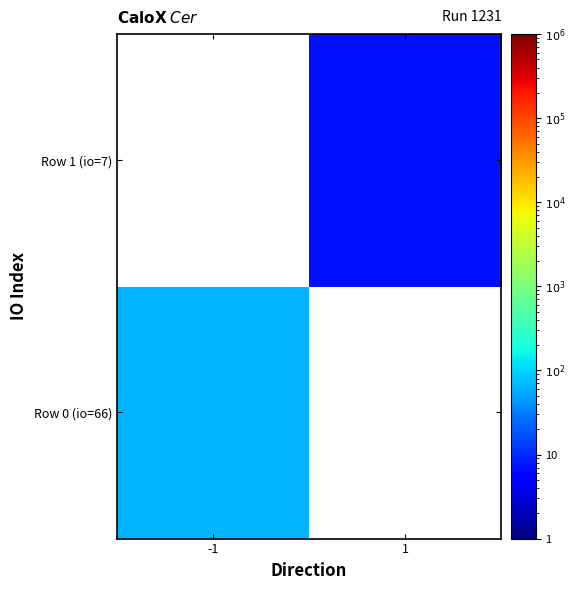

Rank the categories by Row 1 (io=7) value from highest to lowest.

-1, 1